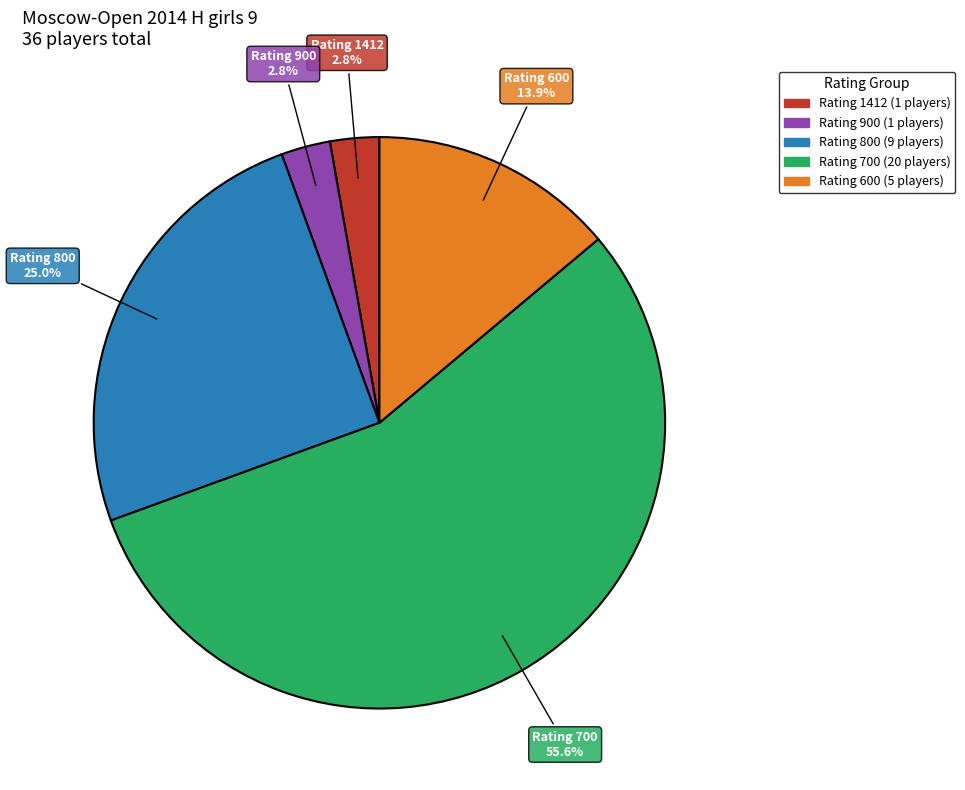

Is there any slice that represents more than half of the pie?

Yes